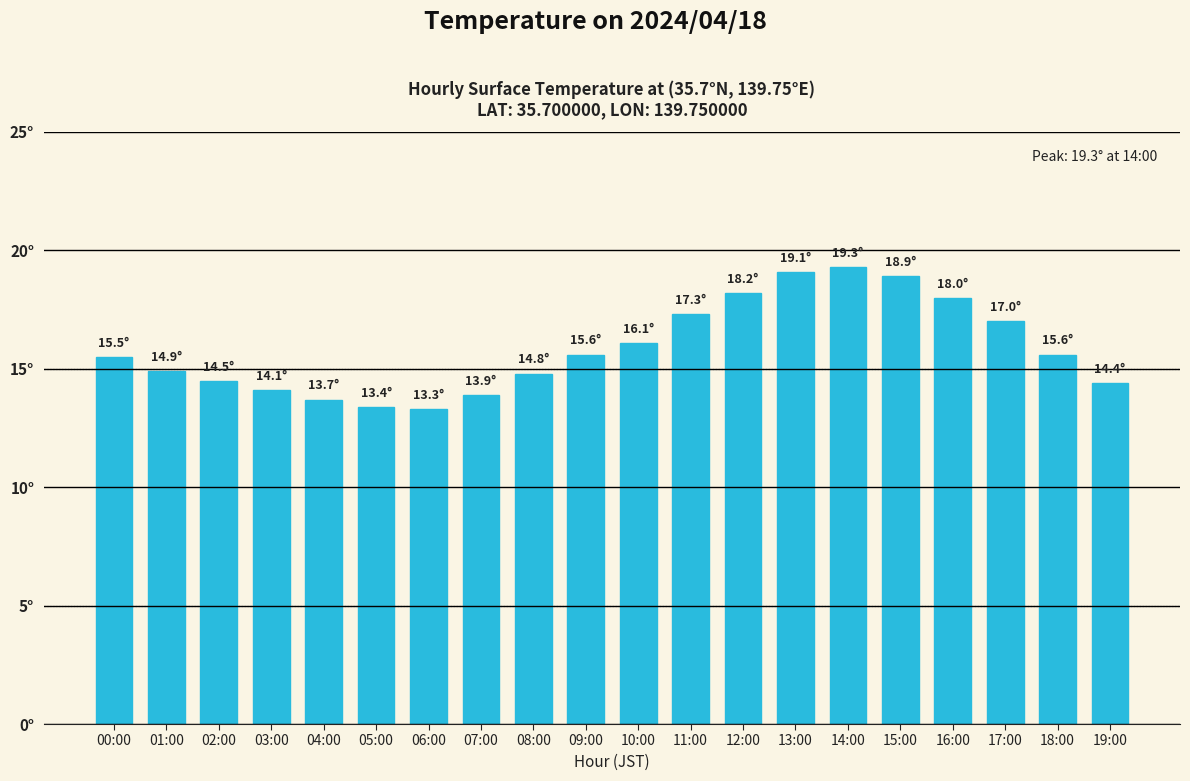

Reading left to right, transcribe all the data shown in this chart.

00:00=15.5	01:00=14.9	02:00=14.5	03:00=14.1	04:00=13.7	05:00=13.4	06:00=13.3	07:00=13.9	08:00=14.8	09:00=15.6	10:00=16.1	11:00=17.3	12:00=18.2	13:00=19.1	14:00=19.3	15:00=18.9	16:00=18.0	17:00=17.0	18:00=15.6	19:00=14.4